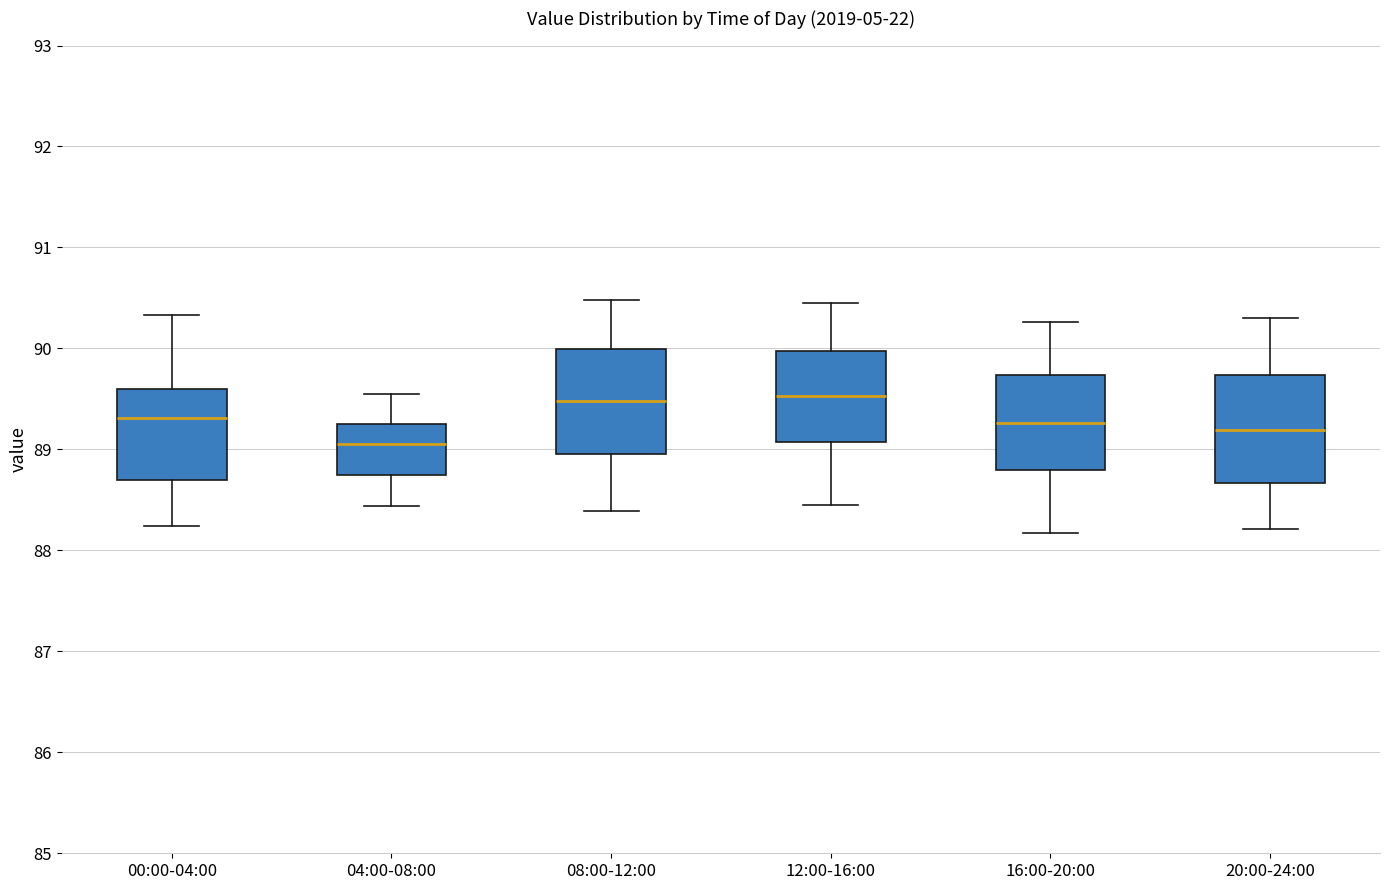

Where does the upper whisker of the box for 08:00-12:00 end on the y-axis? The values are not printed on the chart, so give them approximately, as read against the axis.

90.5